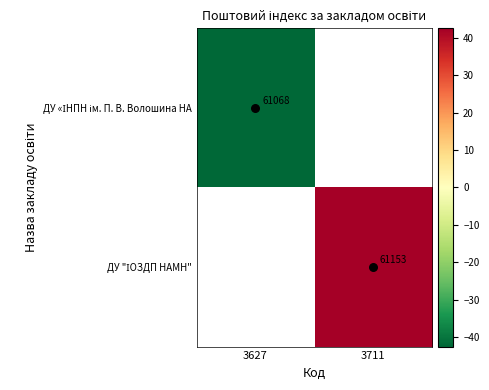

What is the maximum value shown in the chart?

42.5